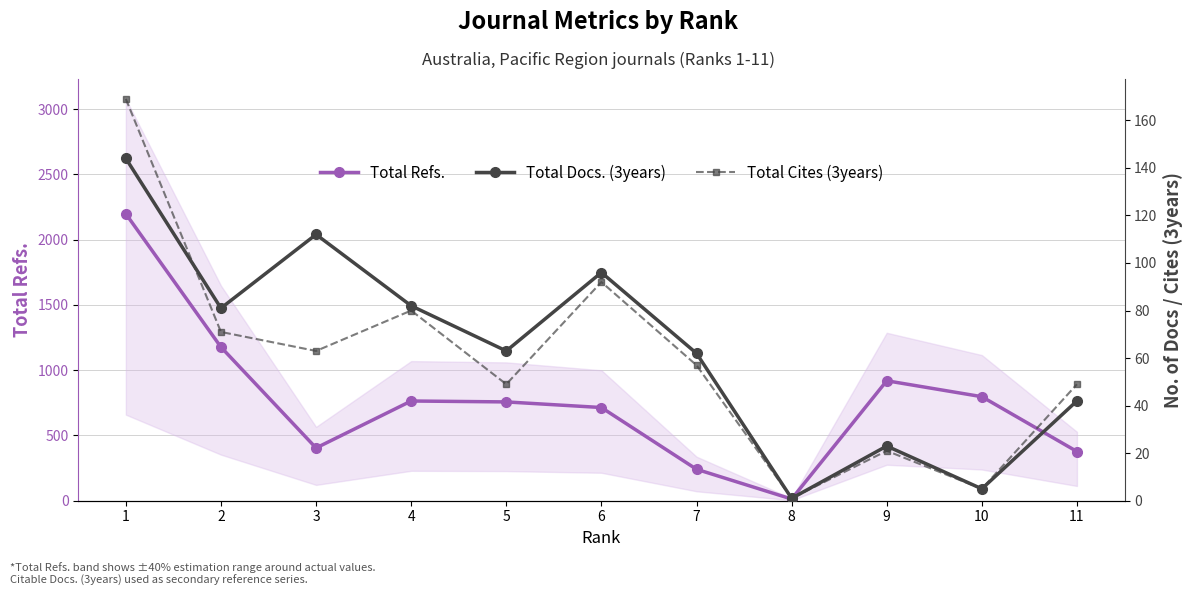

What is the sum of all Total Docs. (3years) values?

711